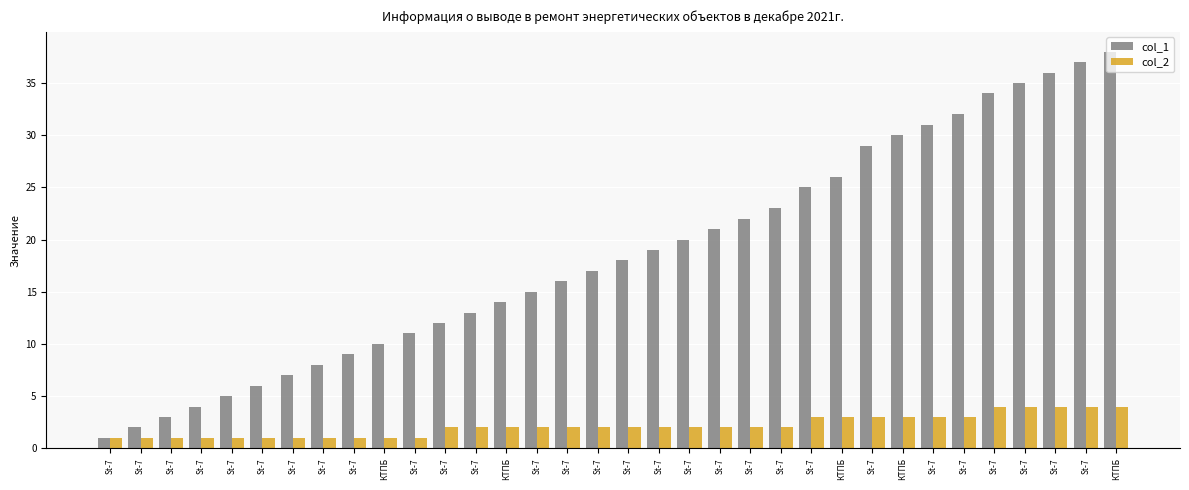

Count the number of data series in this chart.

2